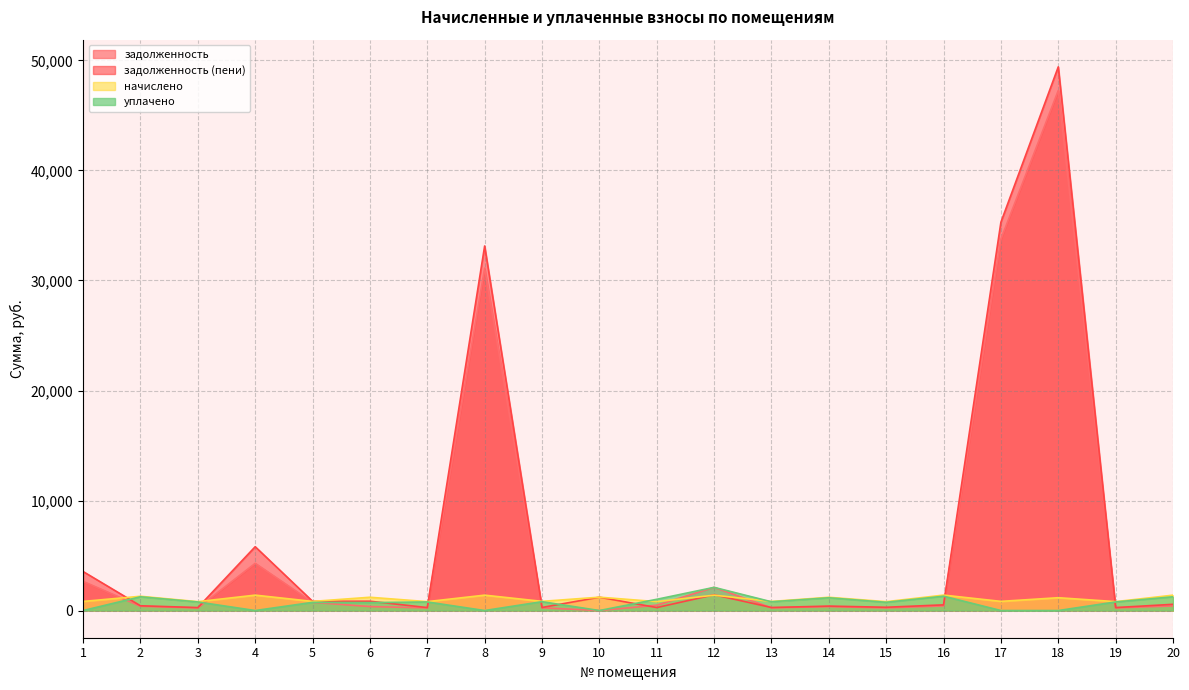

What is the value of the задолженность point at the 20th from the left?

416.9